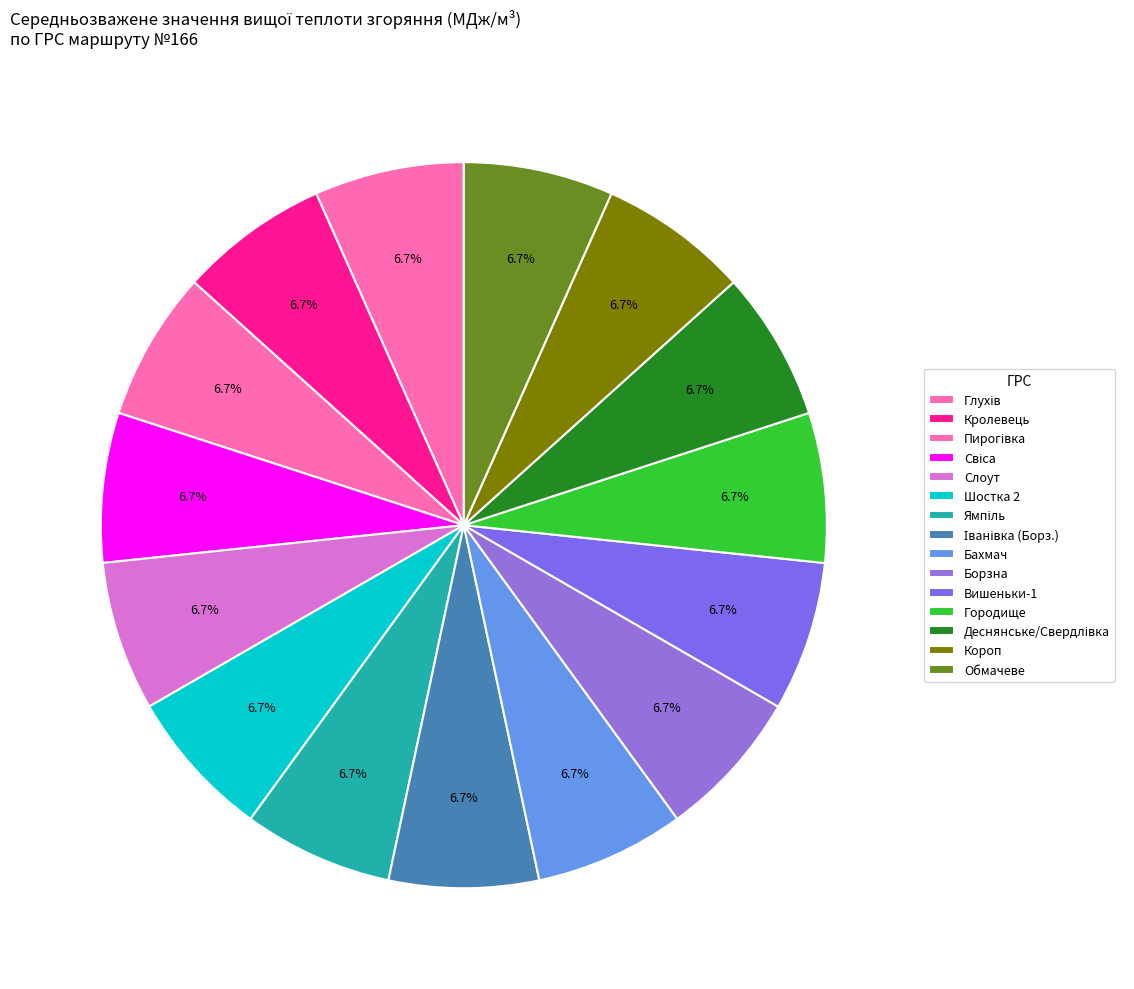

How many slices are in this pie chart?

15